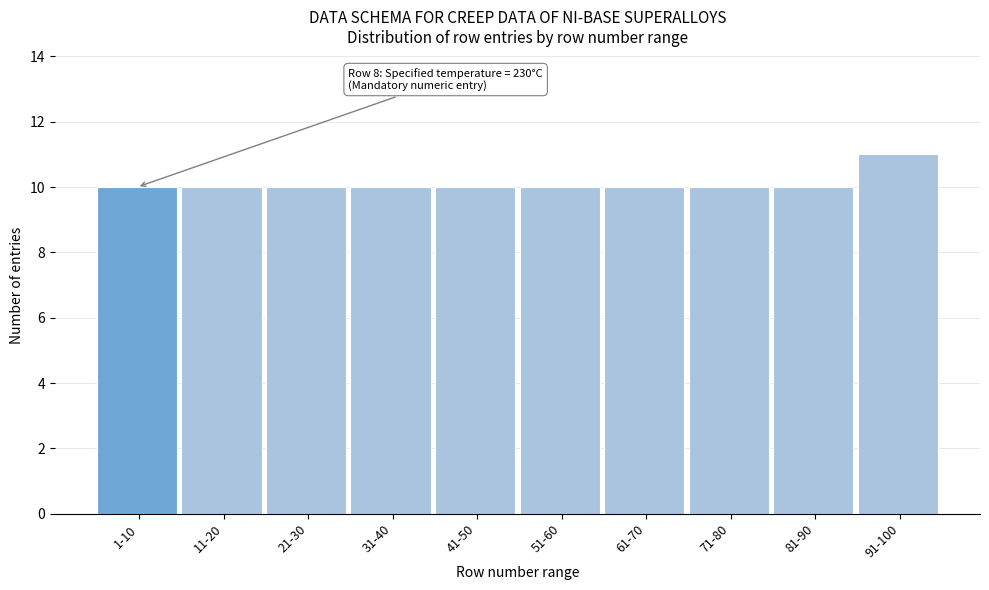

Reading left to right, what are all the values shown in this chart?

1-10=10	11-20=10	21-30=10	31-40=10	41-50=10	51-60=10	61-70=10	71-80=10	81-90=10	91-100=11